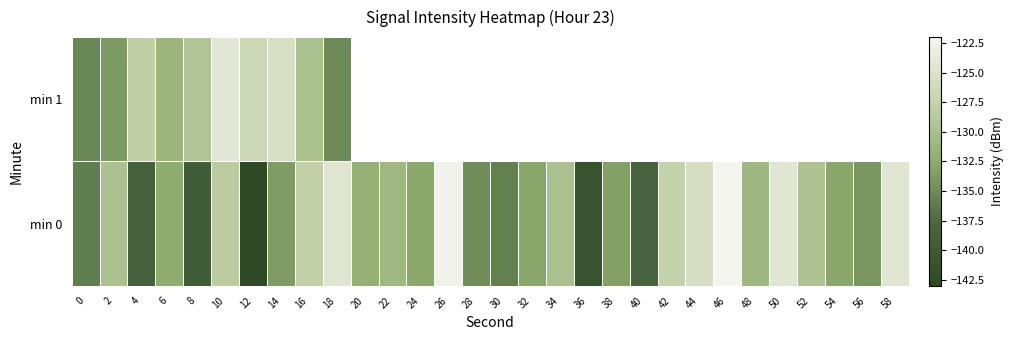

Rank the series by their maximum value, from highest to lowest.

min 0, min 1